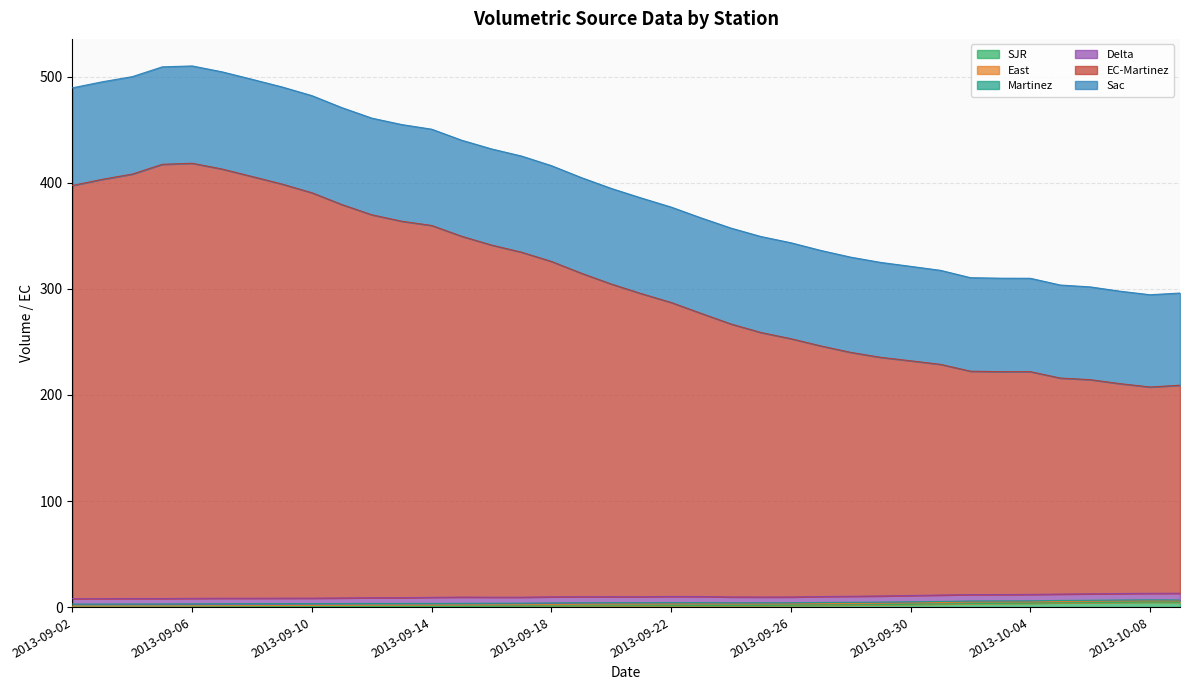

In EC-Martinez, how many points are lower than both neighbors (excluding endpoints)?

1